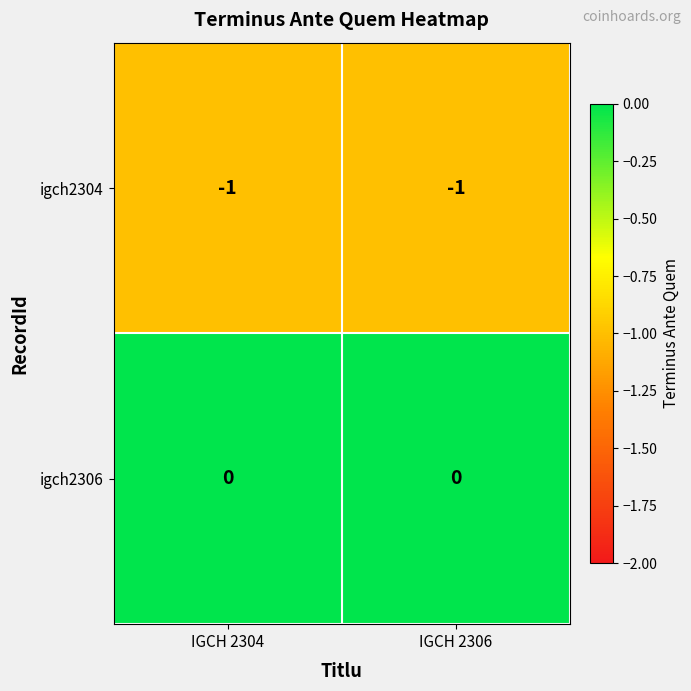

Where is igch2304 nearest to the value -1?

IGCH 2304